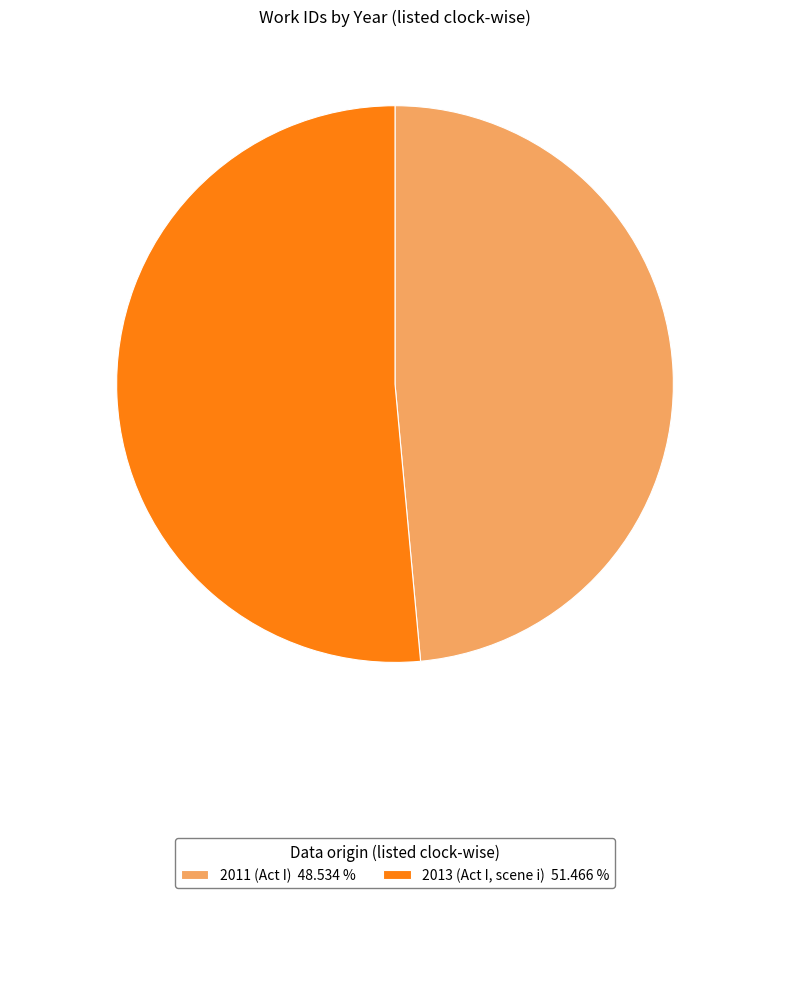

How many slices are in this pie chart?

2